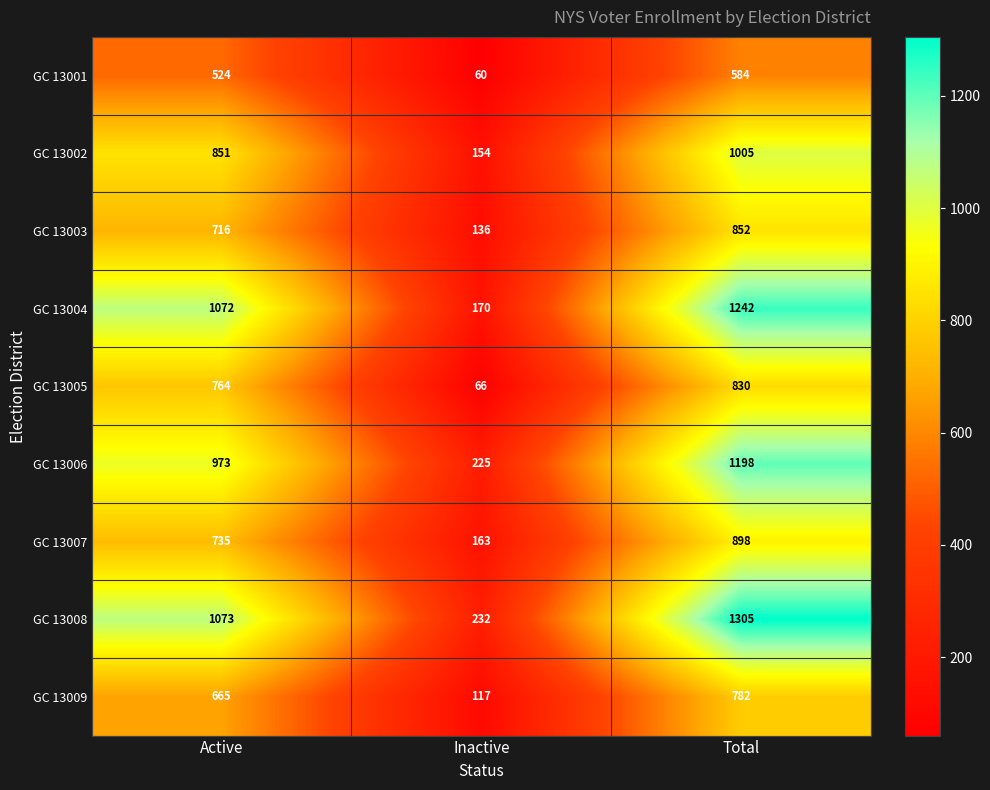

Which series changed the most between Inactive and Total?

GC 13008